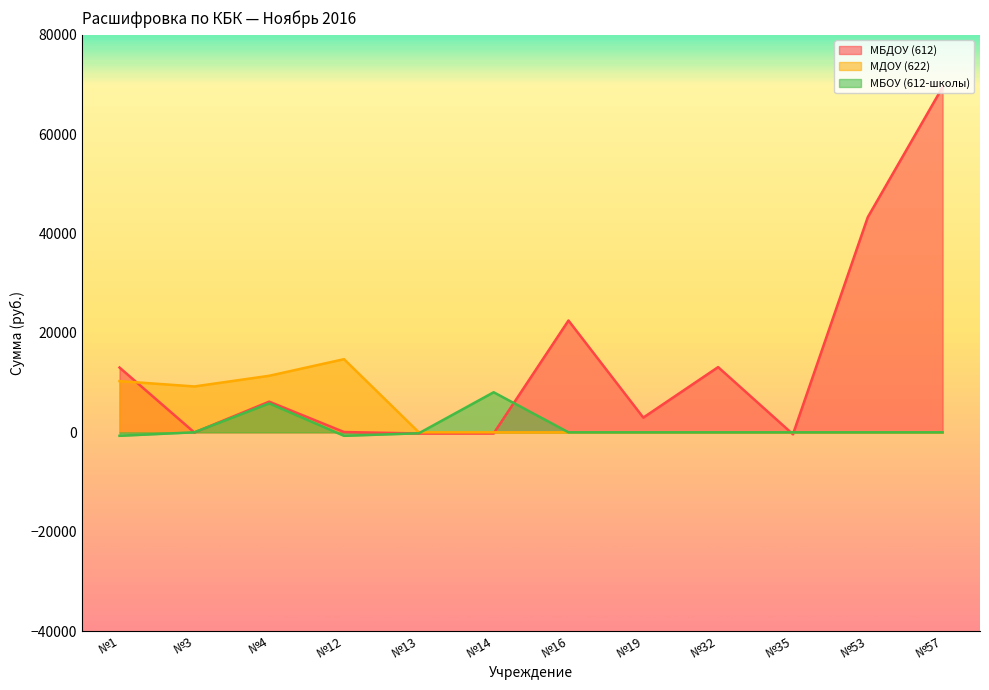

Is it true that МБДОУ (612) equals 60.9 at №12?

True